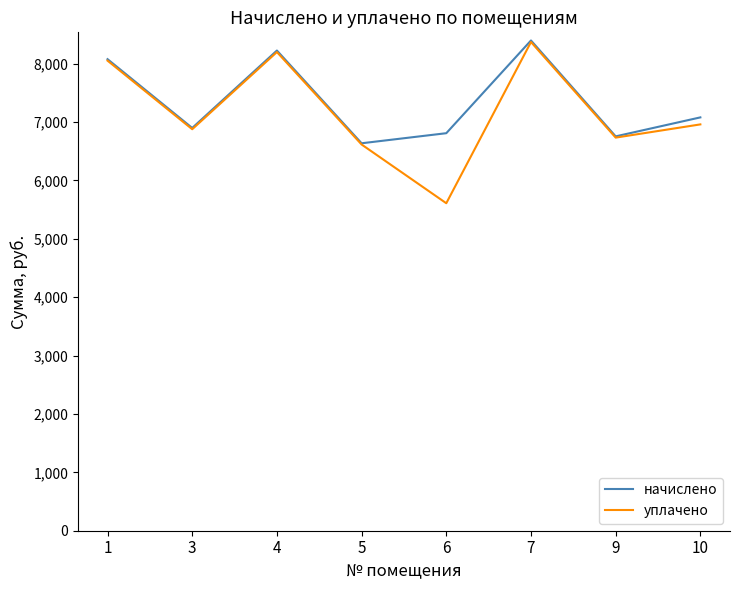

Does the chart have visible grid lines?

No